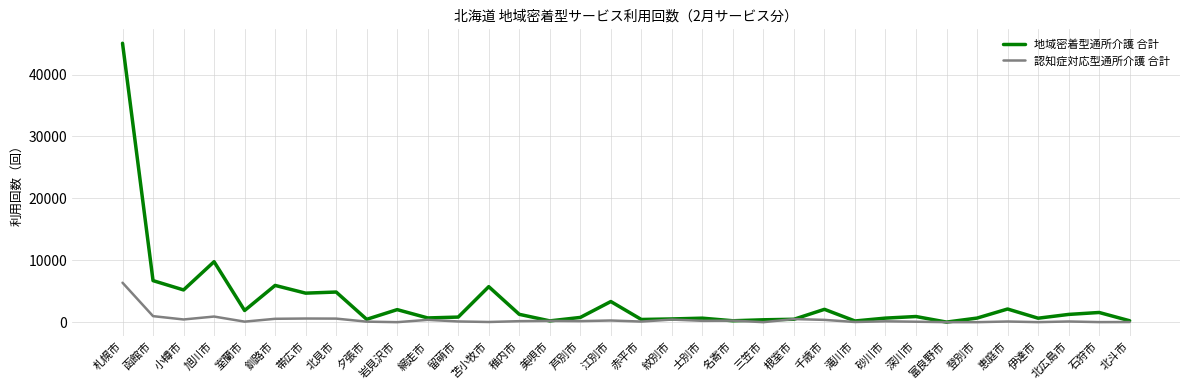

Which series has the largest total across all categories?

地域密着型通所介護 合計